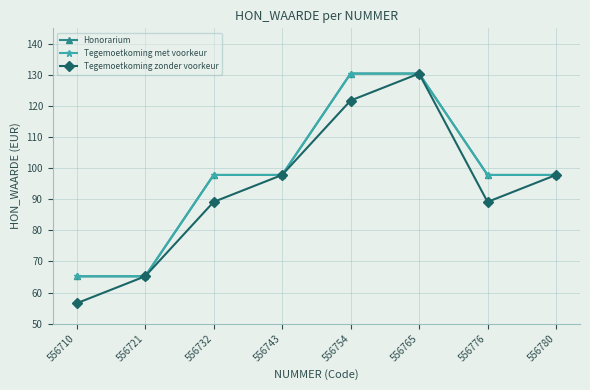

What is the greatest value displayed?

130.4